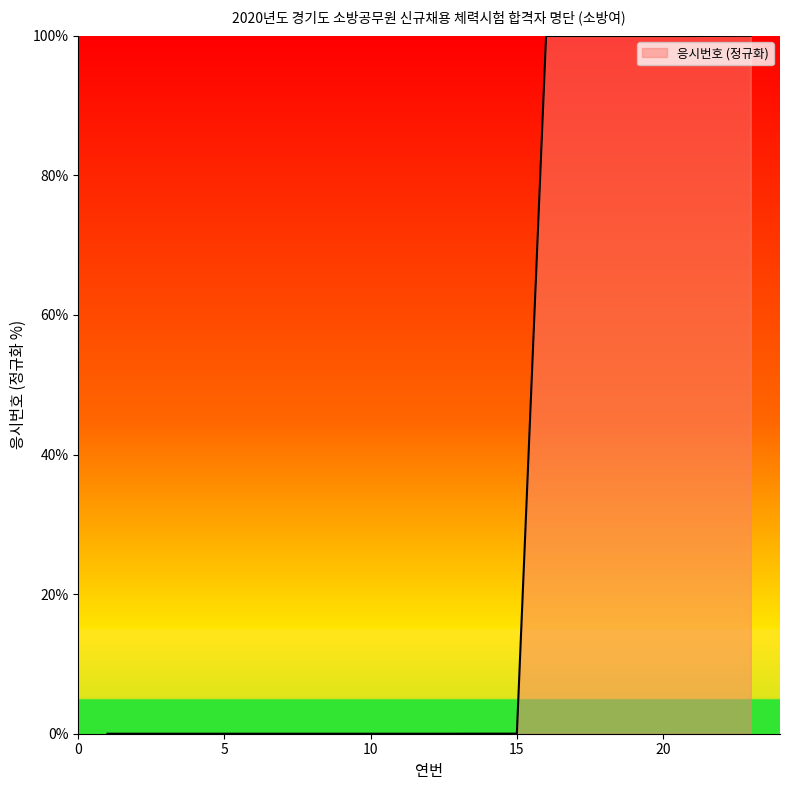

What is the maximum value shown in the chart?

100.0